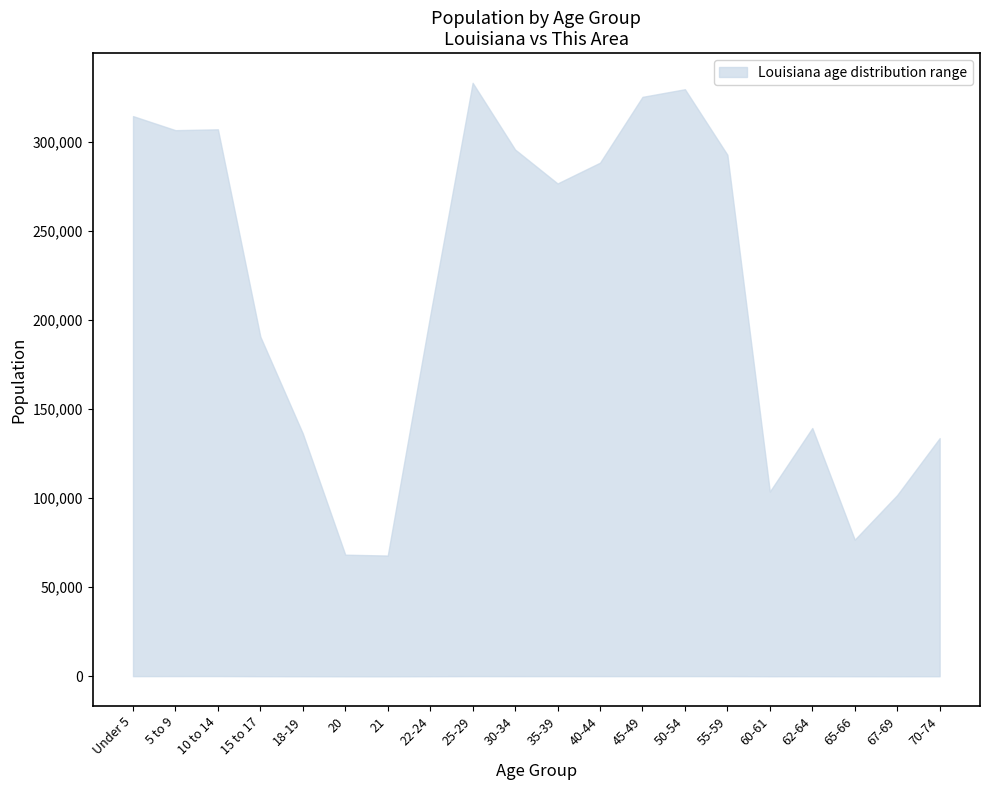

What is the sum of the upper values at 40-44 and 55-59?

580687